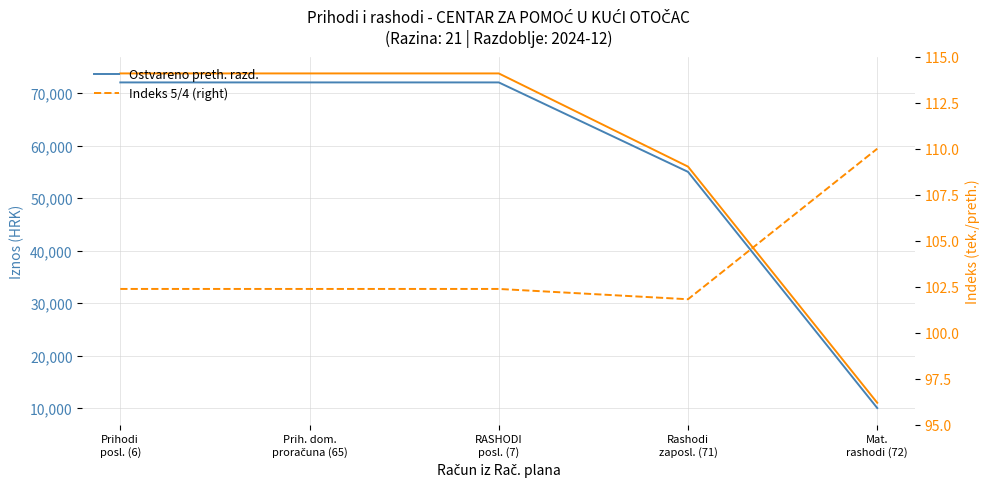

What is the total value across all series at RASHODI
posl. (7)?

145903.1